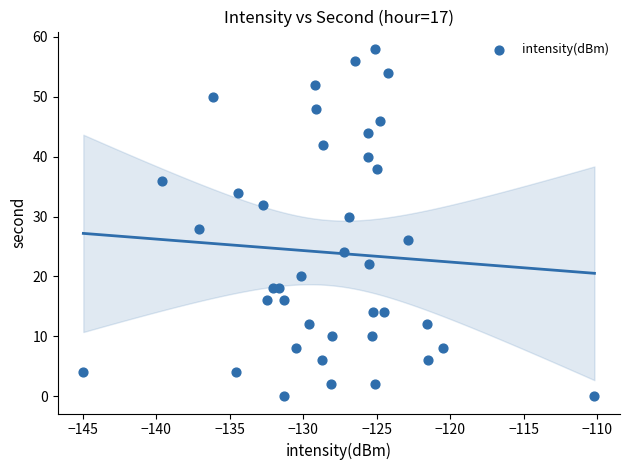

What is the range of Y values (max minus min)?

58